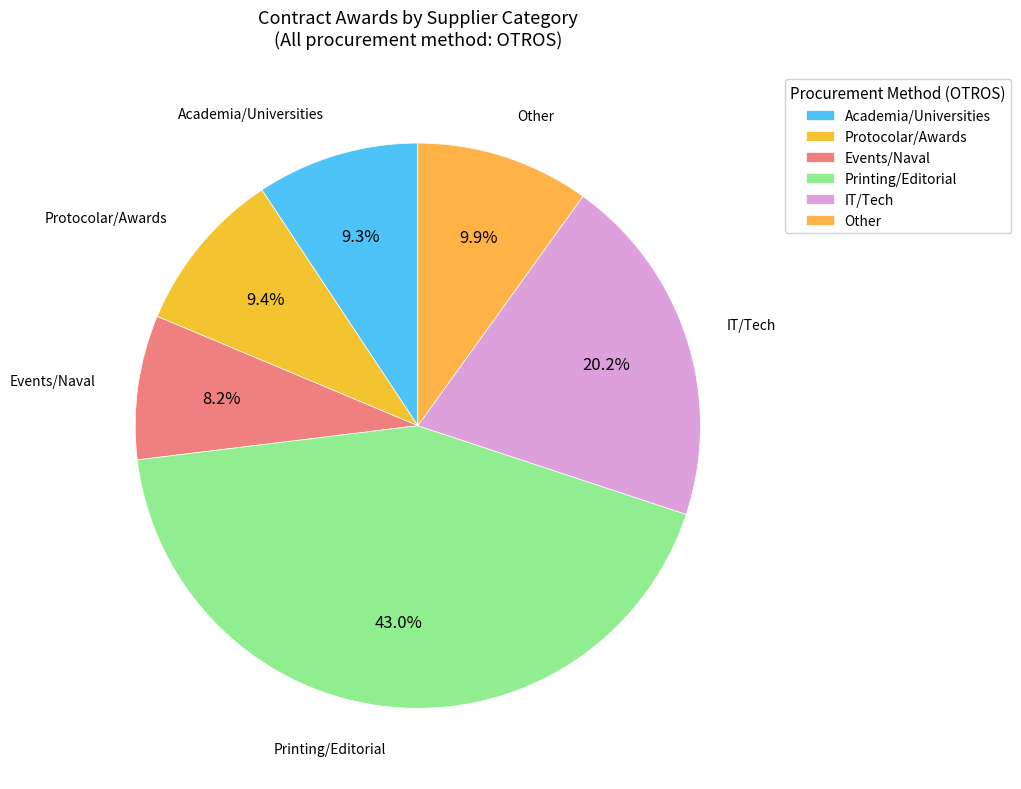

Which category has the biggest portion of the pie?

Printing/Editorial